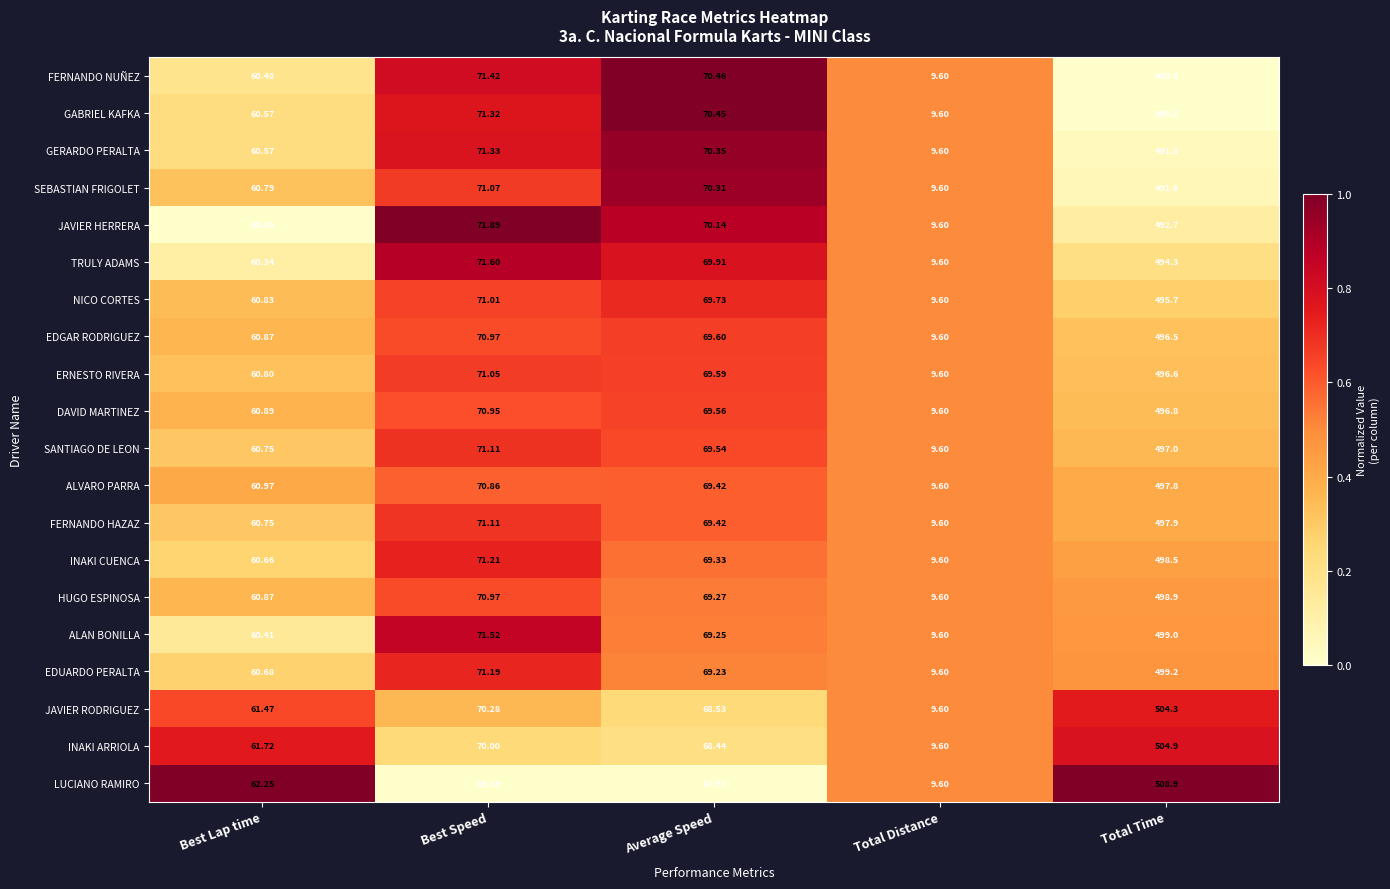

Between Average Speed and Total Distance, which series saw the biggest shift?

FERNANDO NUÑEZ